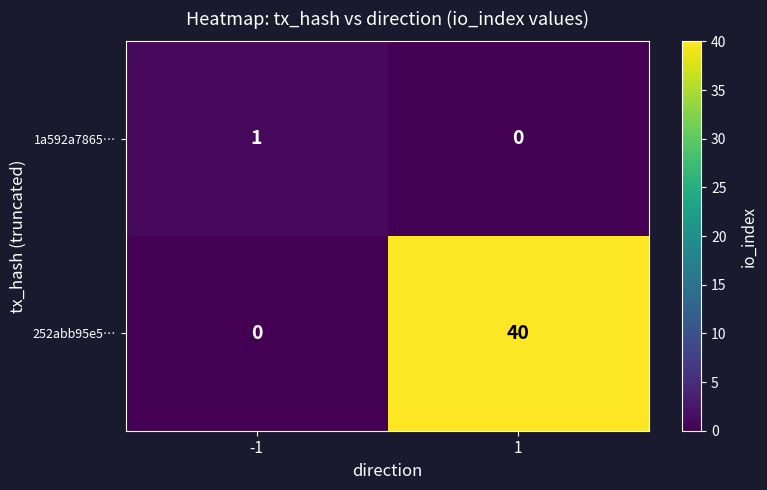

The value of 1a592a7865… at 1 is 0. True or false?

True